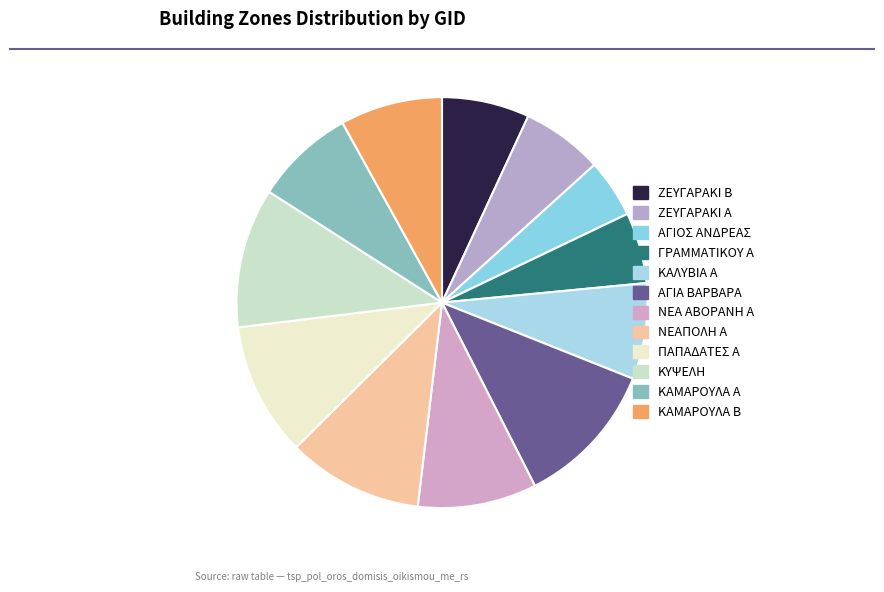

How many slices are in this pie chart?

12